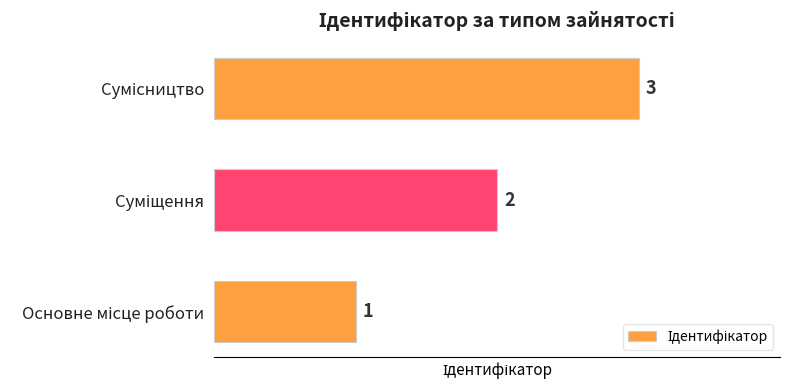

What is the sum of all values?

6